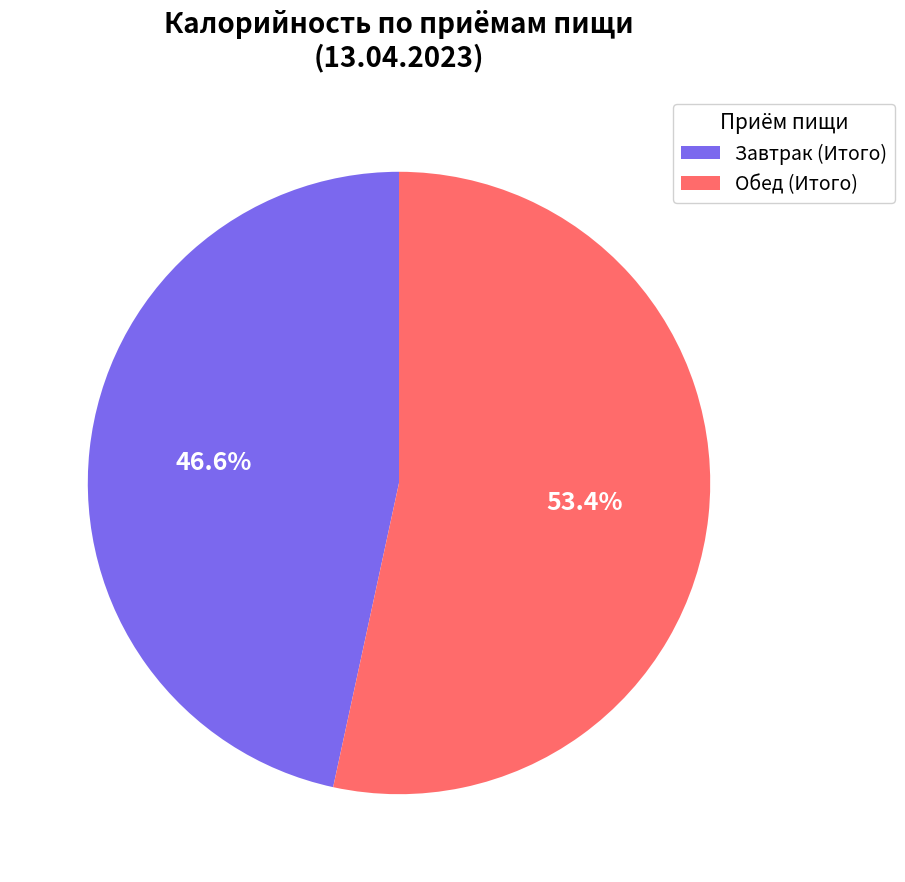

Combined, what portion of the pie is Завтрак (Итого) and Обед (Итого)?

100.0%